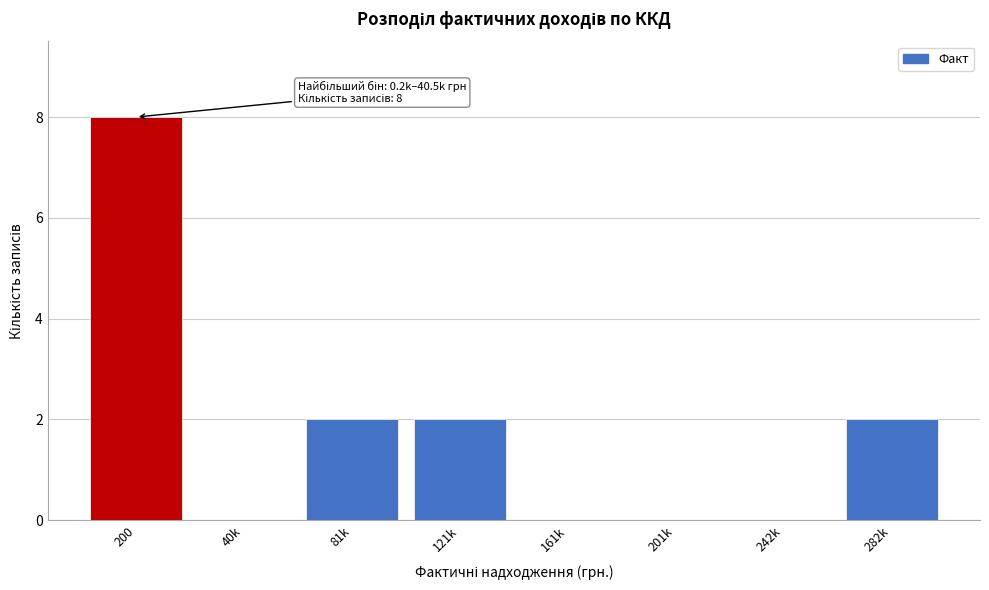

Reading left to right, what are all the values shown in this chart?

200=8	40k=0	81k=2	121k=2	161k=0	201k=0	242k=0	282k=2